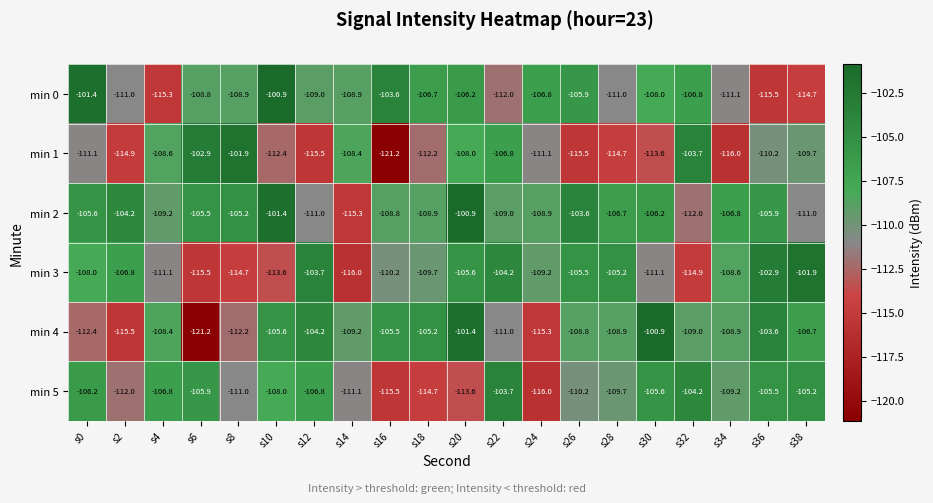

The value of min 2 at s8 is -105.2. True or false?

True